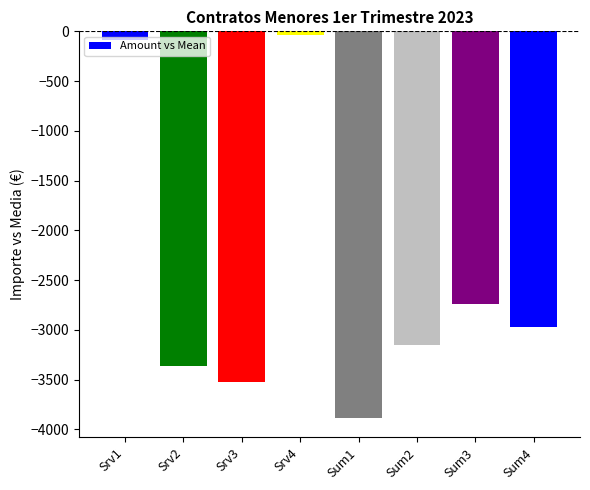

How many values are below -2975?

5